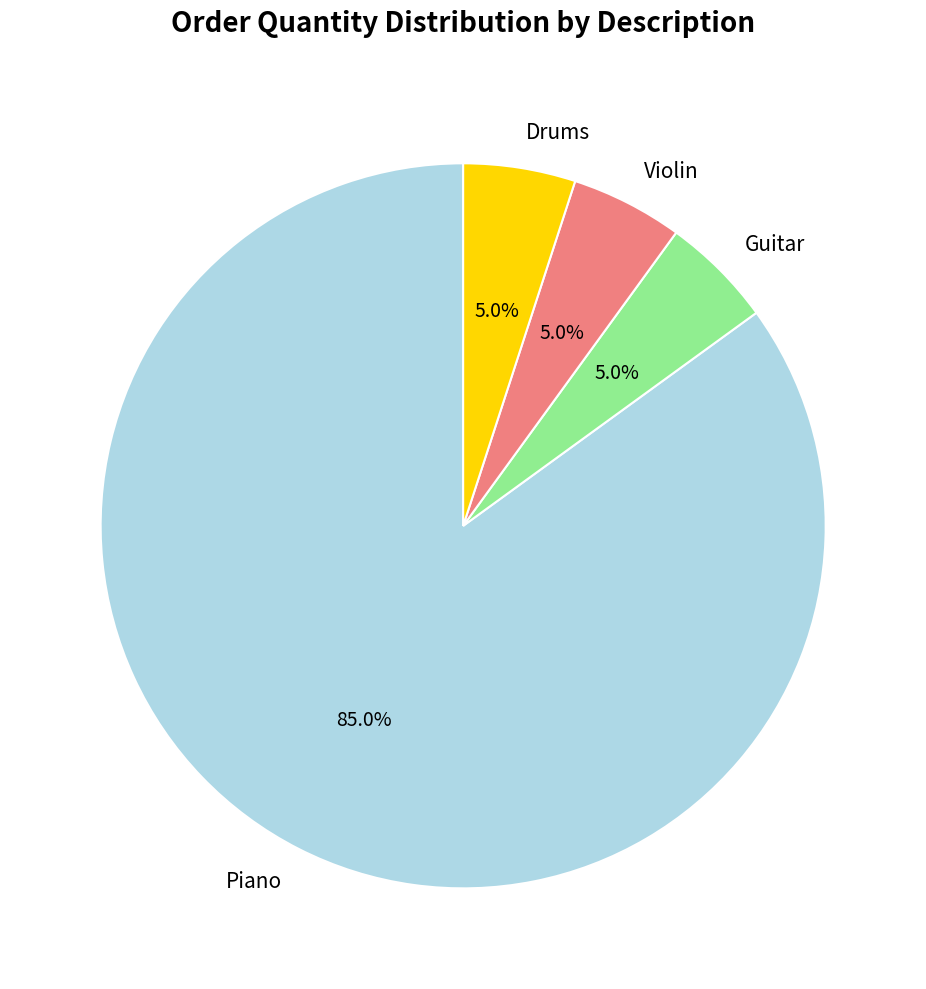

Which slice is the largest?

Piano